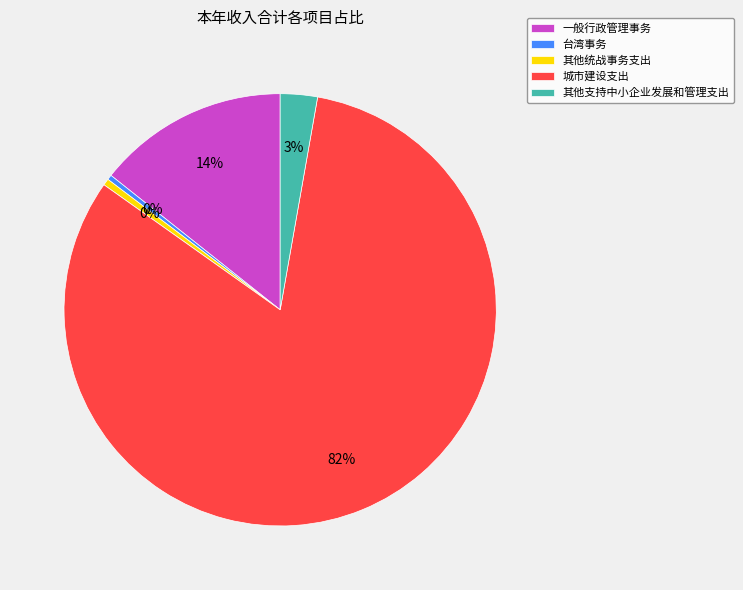

What is the ratio of the value at 城市建设支出 to the value at 台湾事务?

222.3